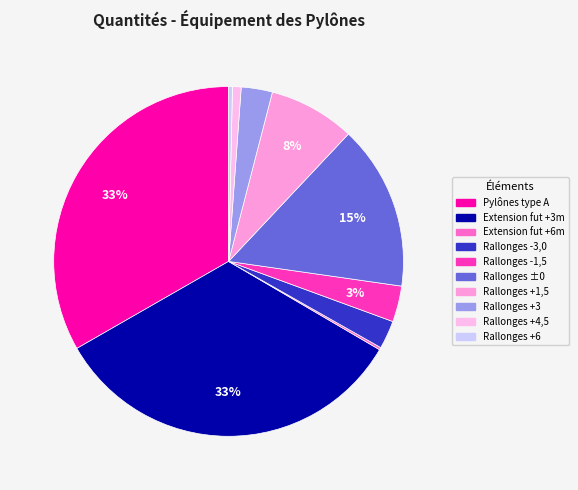

Which slice is the largest?

Pylônes type A